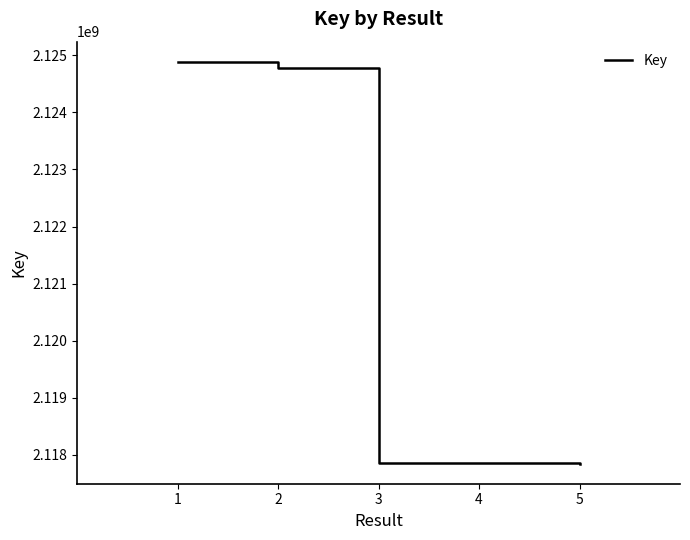

What is the change in value from 1 to 2?

-111277